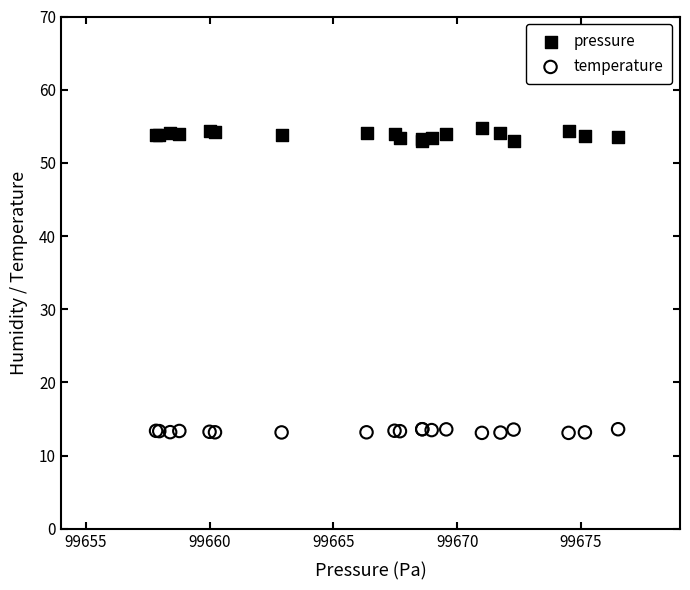

What is the X range (max minus min) for the scatter plot?

18.7